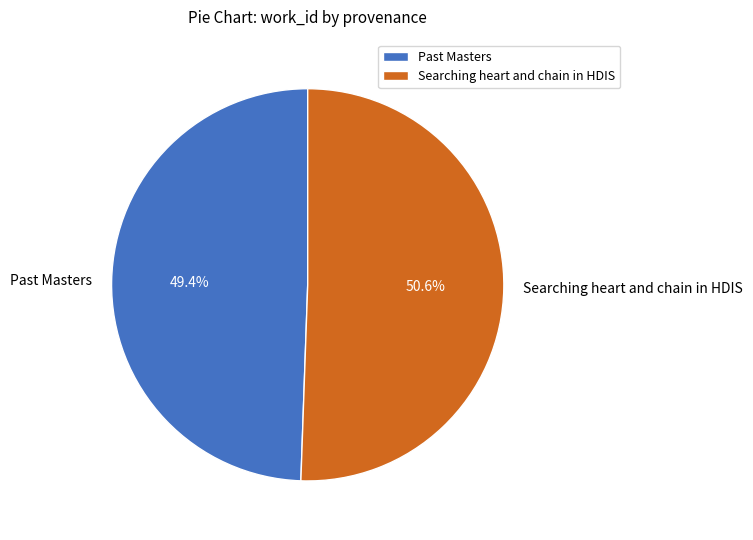

To the nearest percent, what is the combined percentage of Searching heart and chain in HDIS and Past Masters?

100%